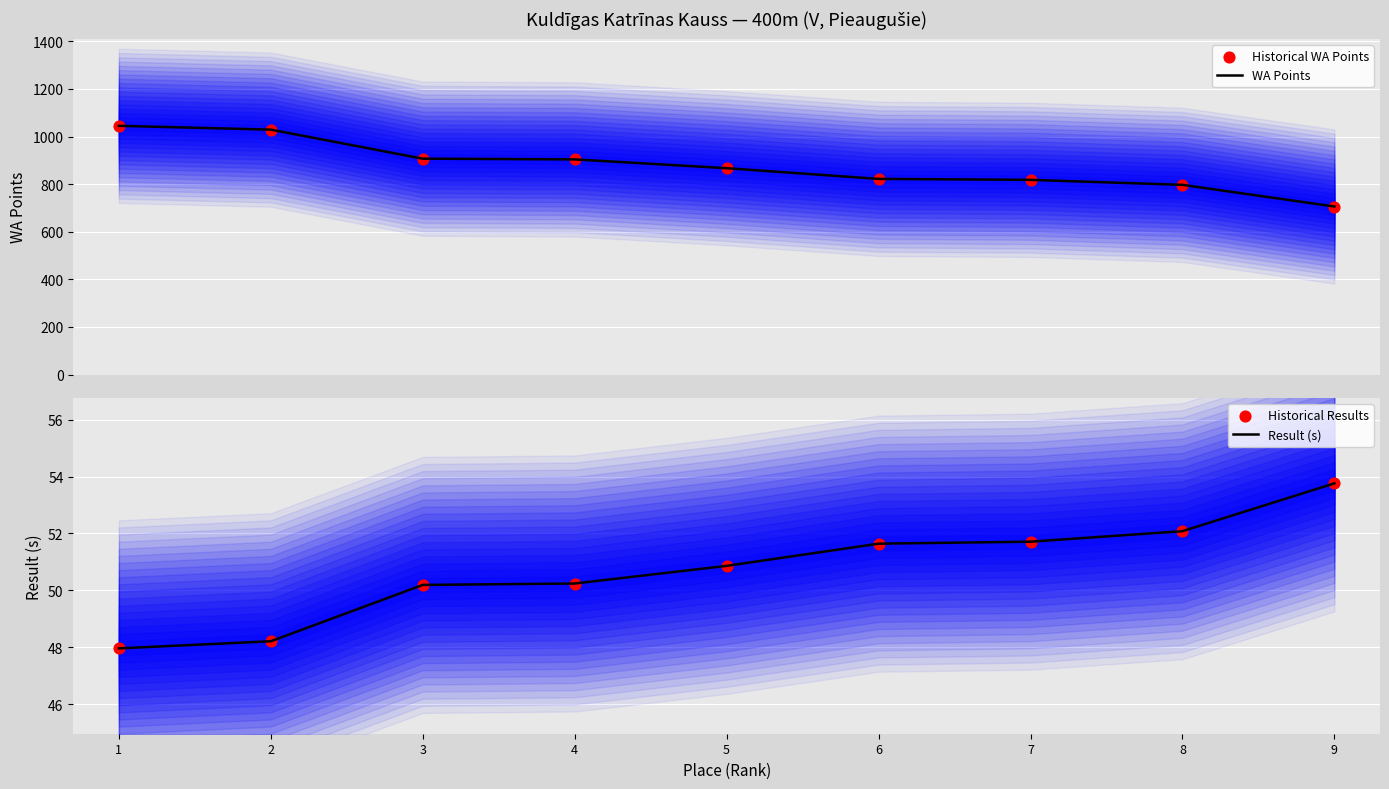

Is the value of Result (s) at 2 greater than the value of Historical Results at 5?

No